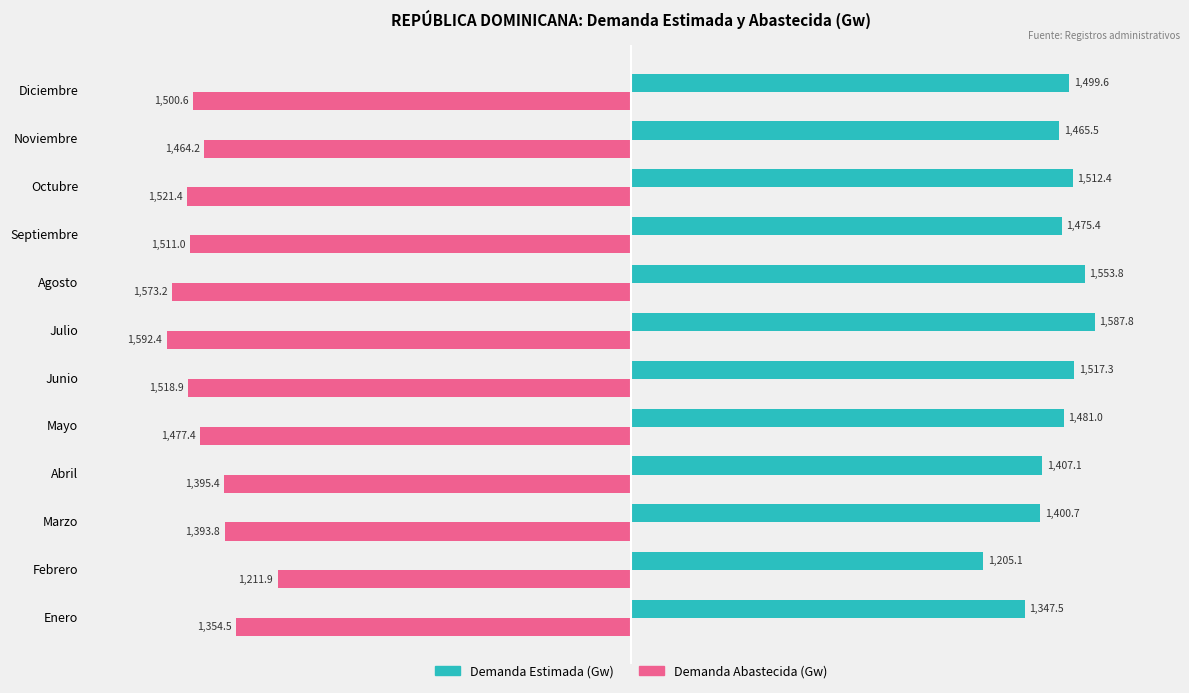

Where is Demanda Estimada (Gw) nearest to the value 1396?

Marzo